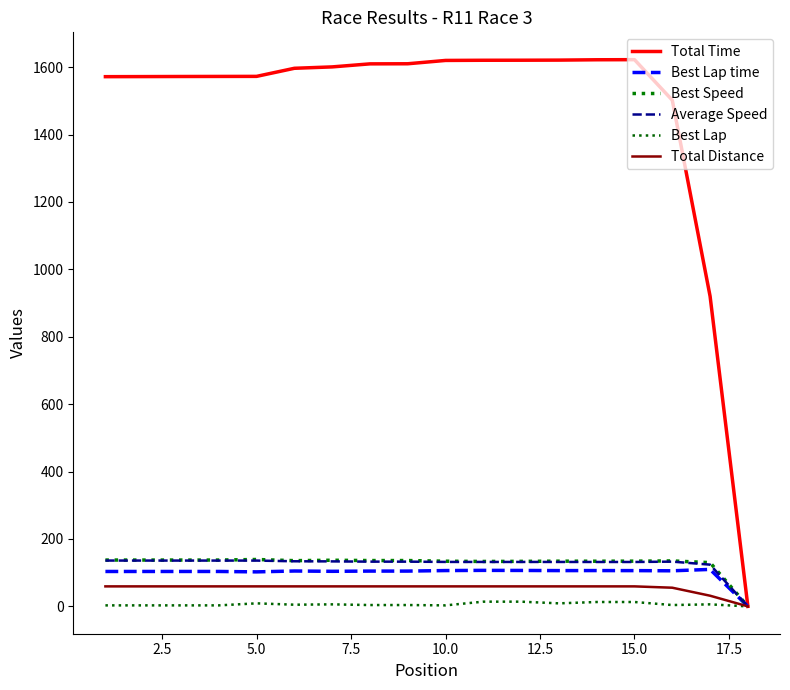

How many lines are shown in the chart?

6